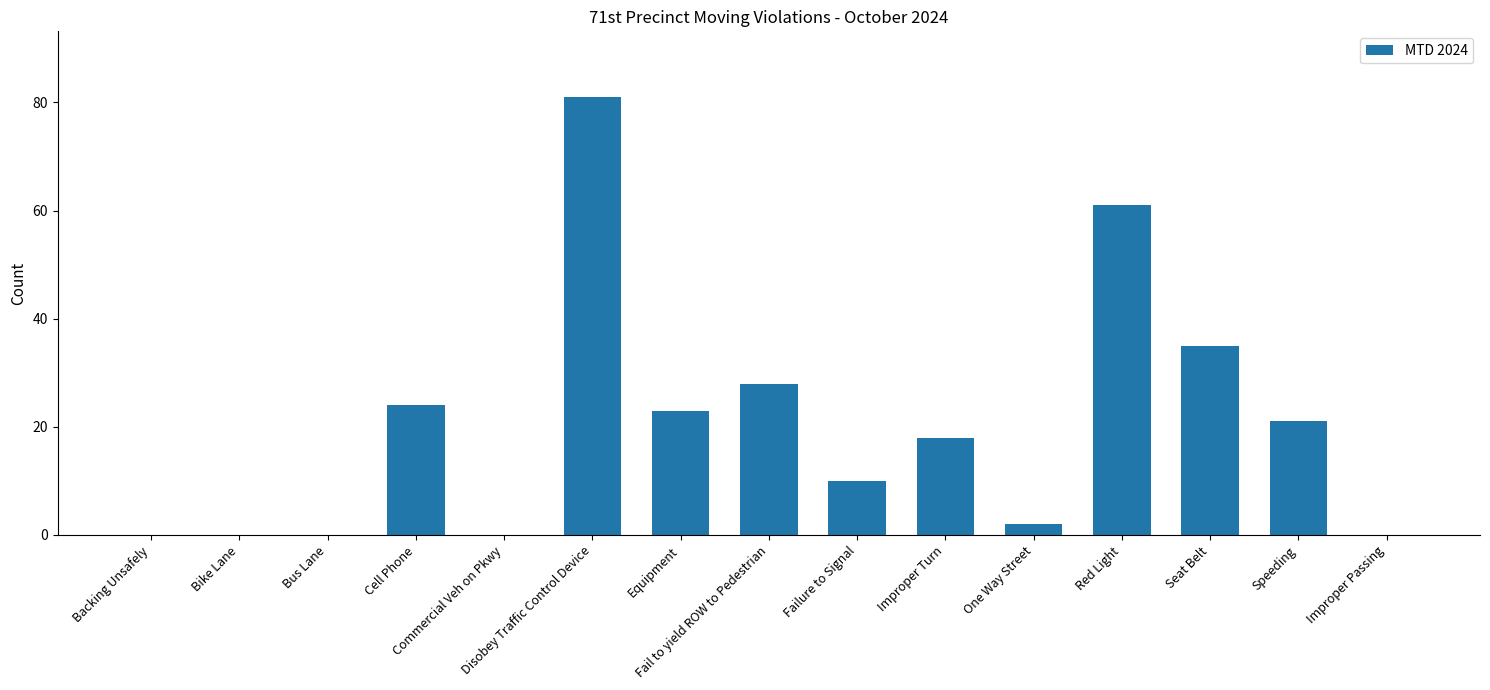

At which label is the value closest to 40?

Seat Belt